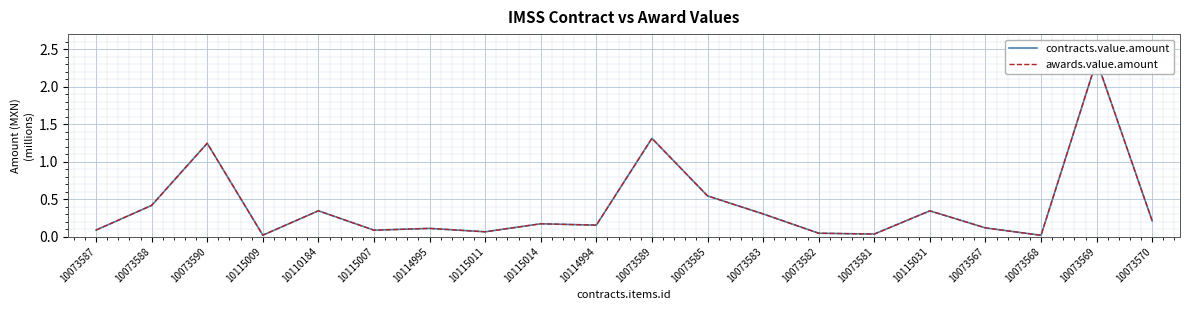

What is the label of the 3rd point from the left?

10073590